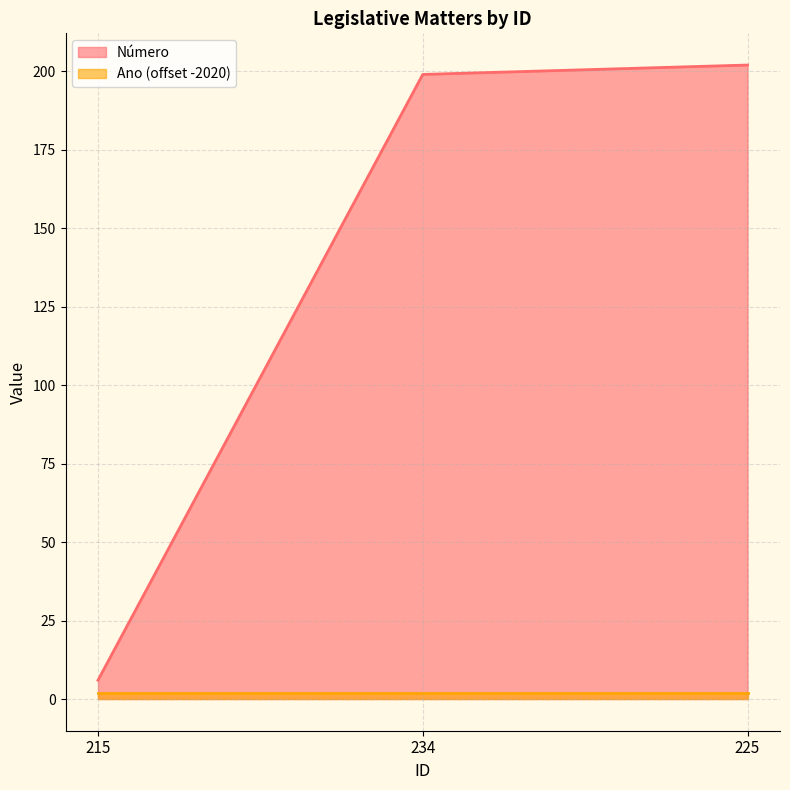

Where does the data first go above 199?

225